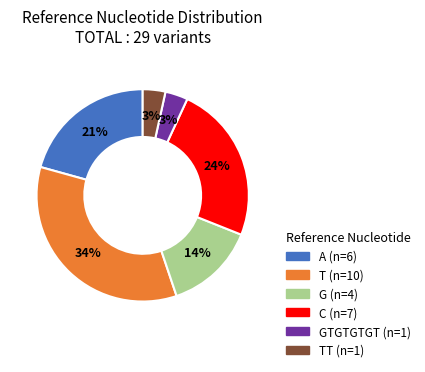

Is there any slice that represents more than half of the pie?

No